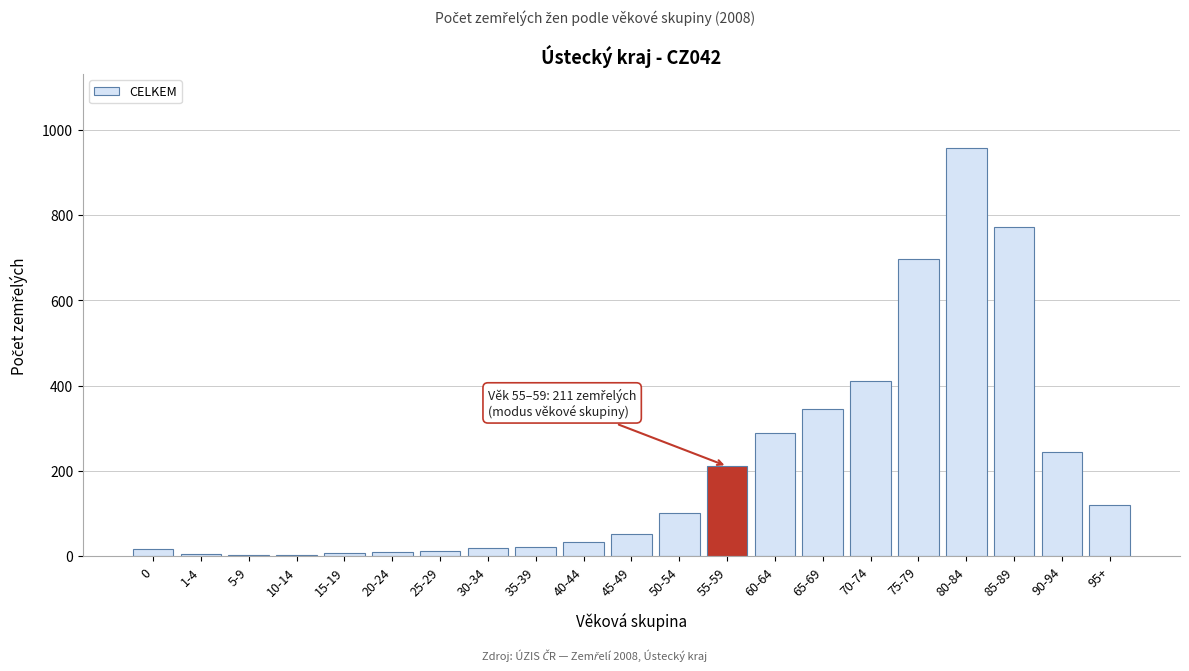

What is the maximum value shown in the chart?

958